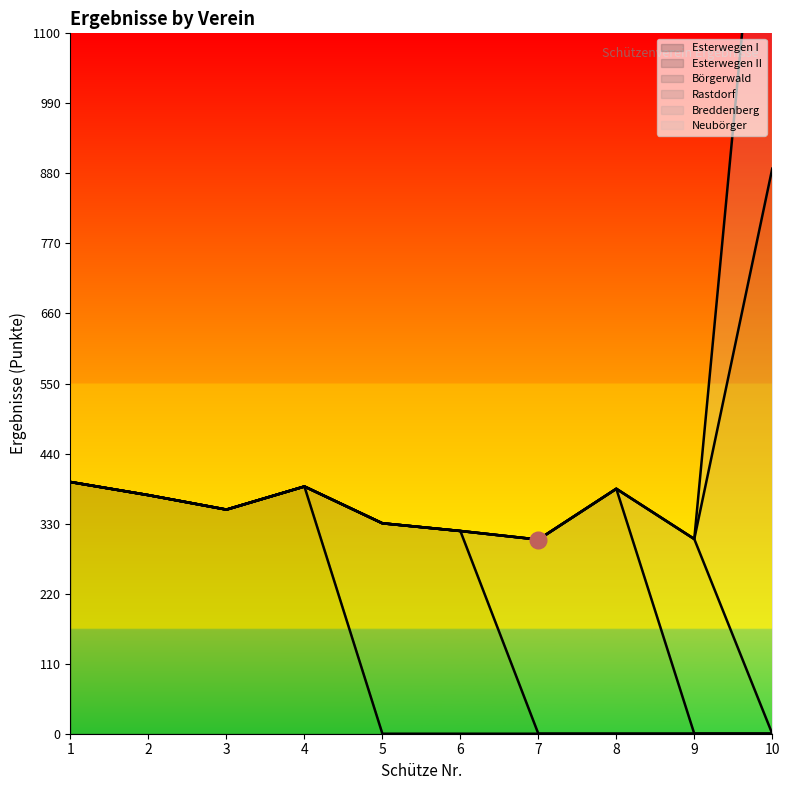

Which has a higher value, 1 or 10?

1